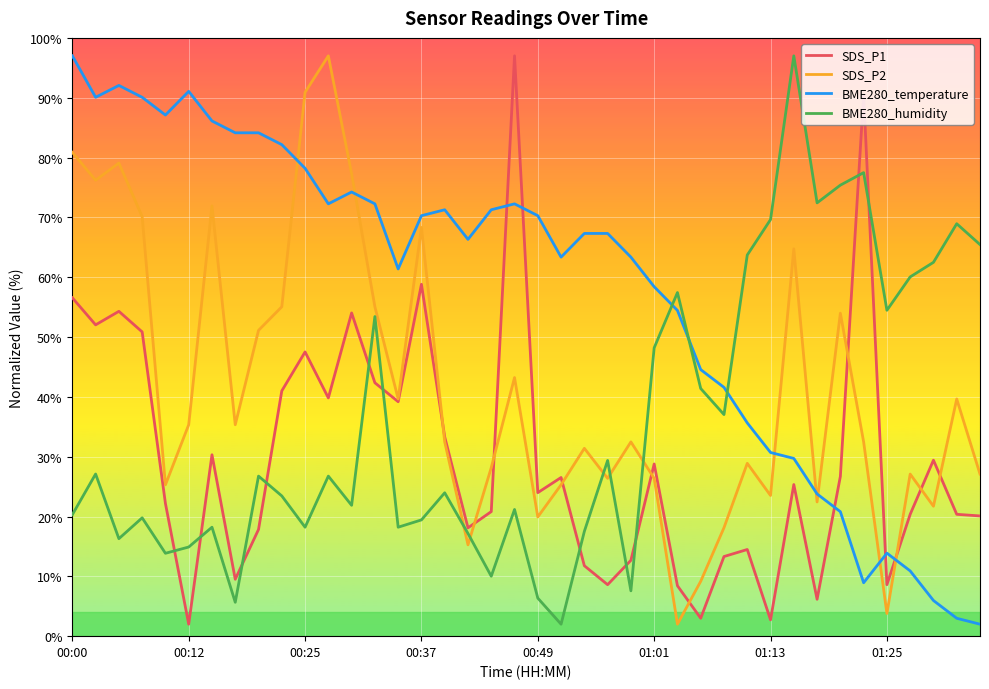

What is the maximum value for SDS_P2?

97.0